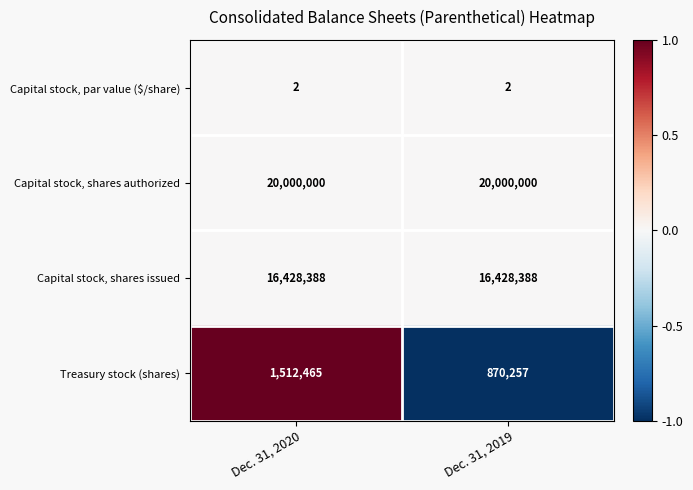

Between Dec. 31, 2020 and Dec. 31, 2019, which series saw the biggest shift?

Treasury stock (shares)